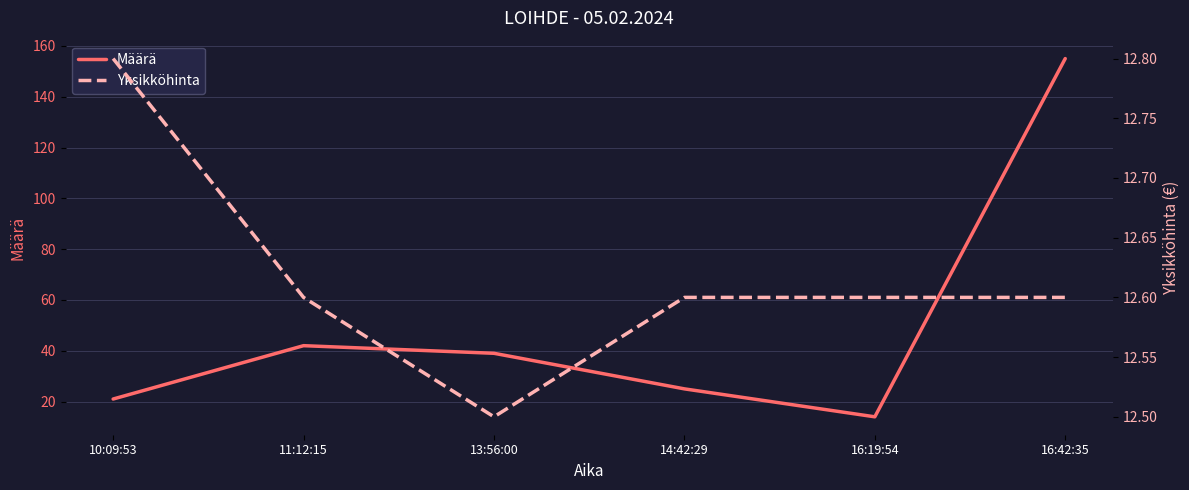

Which series has the widest spread of values?

Määrä